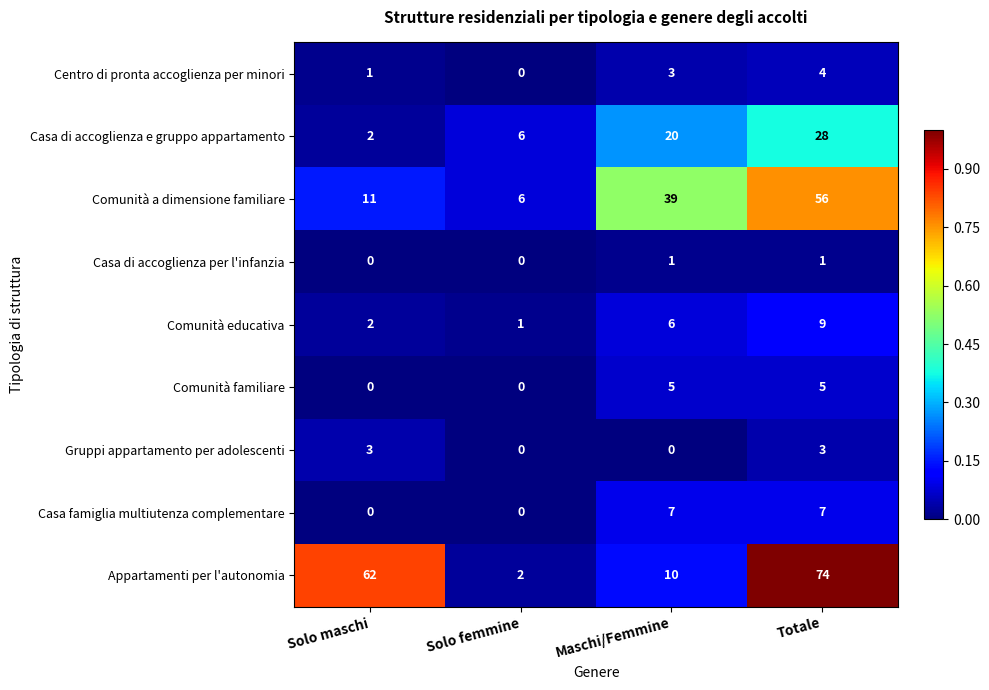

How many Gruppi appartamento per adolescenti values are between 0 and 3?

4